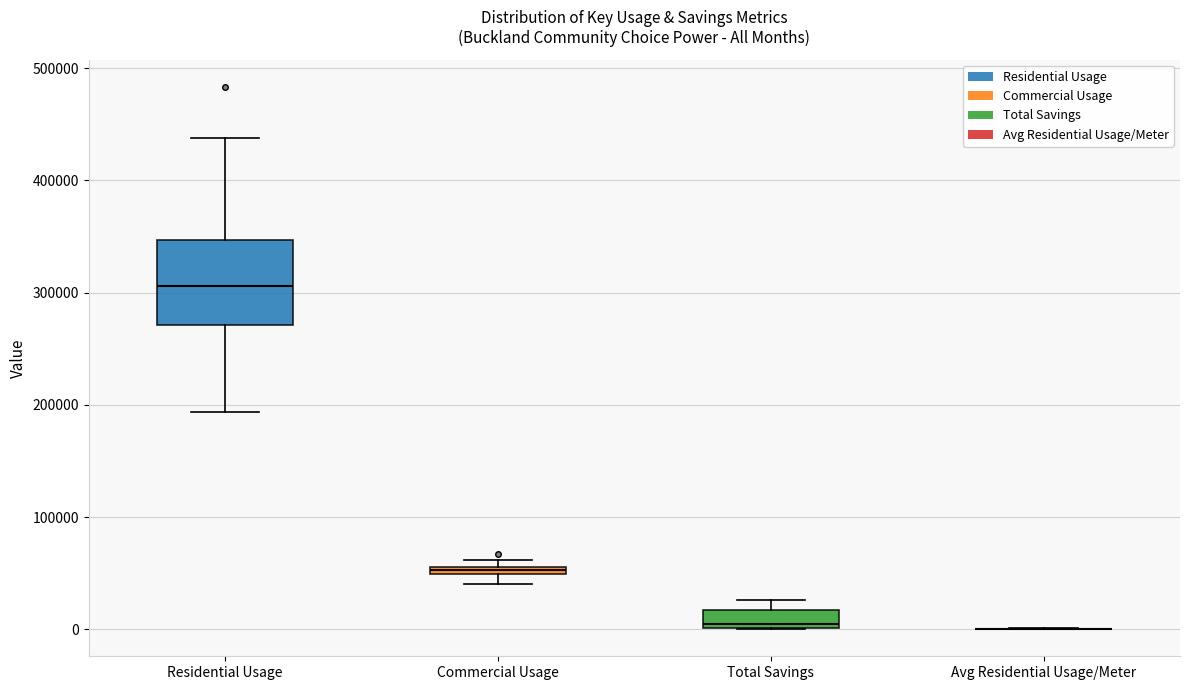

Comparing the boxes themselves (not the whiskers), which one is the tallest?

Residential Usage